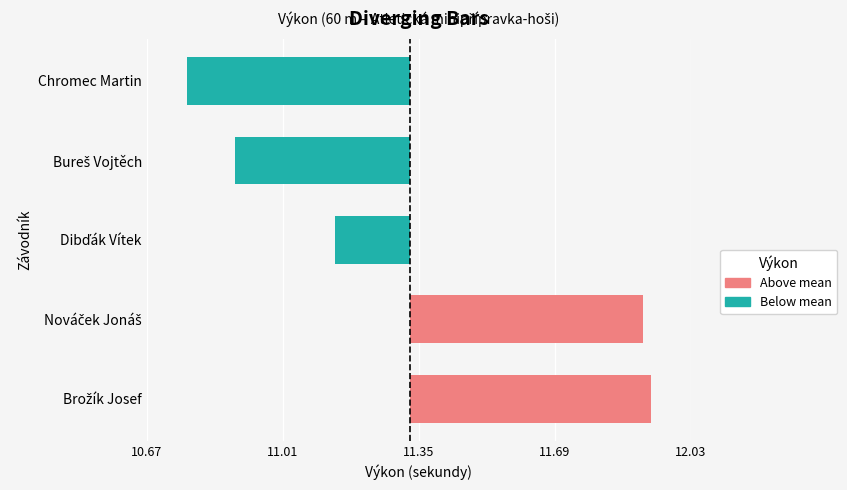

The value at Nováček Jonáš is 11.9. True or false?

True